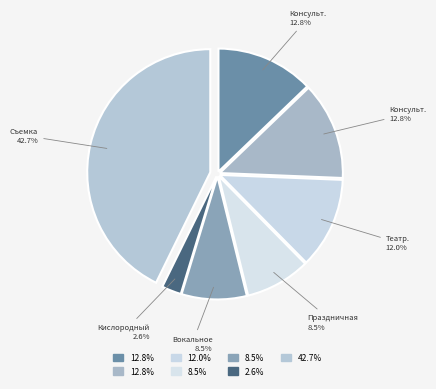

Count the number of slices in the pie.

7